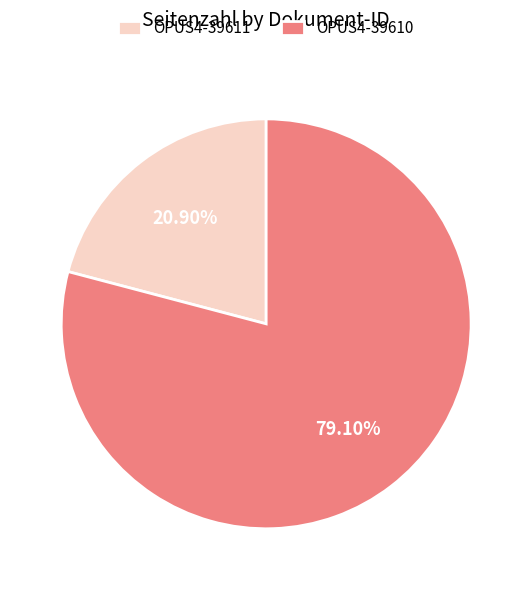

Is there a majority slice in this chart?

Yes